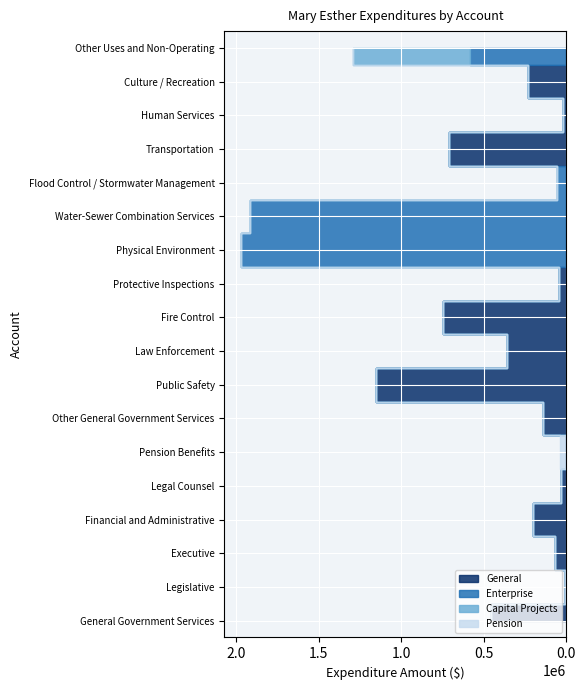

Reading left to right, what are all the values shown in this chart?

General: General Government Services=457980	Legislative=9698	Executive=68521	Financial and Administrative=202975	Legal Counsel=34069	Pension Benefits=0	Other General Government Services=142717	Public Safety=1150993	Law Enforcement=360617	Fire Control=746221	Protective Inspections=44155	Physical Environment=955	Water-Sewer Combination Services=0	Flood Control / Stormwater Management=955	Transportation=709846	Human Services=18037	Culture / Recreation=234742	Other Uses and Non-Operating=0
Enterprise: General Government Services=0	Legislative=0	Executive=0	Financial and Administrative=0	Legal Counsel=0	Pension Benefits=0	Other General Government Services=0	Public Safety=0	Law Enforcement=0	Fire Control=0	Protective Inspections=0	Physical Environment=1971980	Water-Sewer Combination Services=1917735	Flood Control / Stormwater Management=54245	Transportation=0	Human Services=0	Culture / Recreation=0	Other Uses and Non-Operating=584024
Capital Projects: General Government Services=0	Legislative=0	Executive=0	Financial and Administrative=0	Legal Counsel=0	Pension Benefits=0	Other General Government Services=0	Public Safety=0	Law Enforcement=0	Fire Control=0	Protective Inspections=0	Physical Environment=0	Water-Sewer Combination Services=0	Flood Control / Stormwater Management=0	Transportation=0	Human Services=0	Culture / Recreation=0	Other Uses and Non-Operating=708293
Pension: General Government Services=0	Legislative=0	Executive=0	Financial and Administrative=0	Legal Counsel=0	Pension Benefits=40352	Other General Government Services=0	Public Safety=0	Law Enforcement=0	Fire Control=0	Protective Inspections=0	Physical Environment=0	Water-Sewer Combination Services=0	Flood Control / Stormwater Management=0	Transportation=0	Human Services=0	Culture / Recreation=0	Other Uses and Non-Operating=0